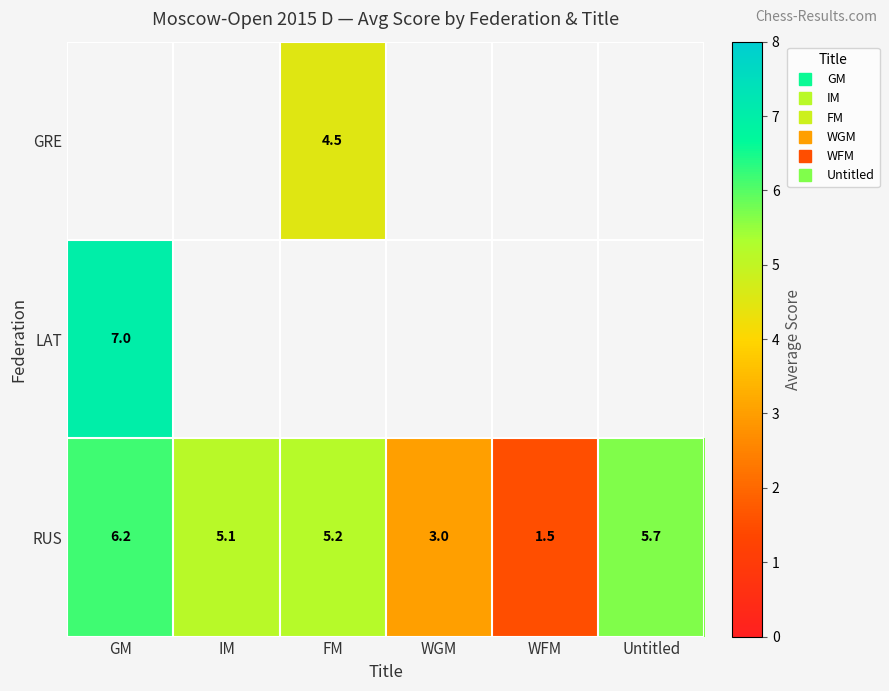

At which category does the chart reach its minimum across all series?

WFM